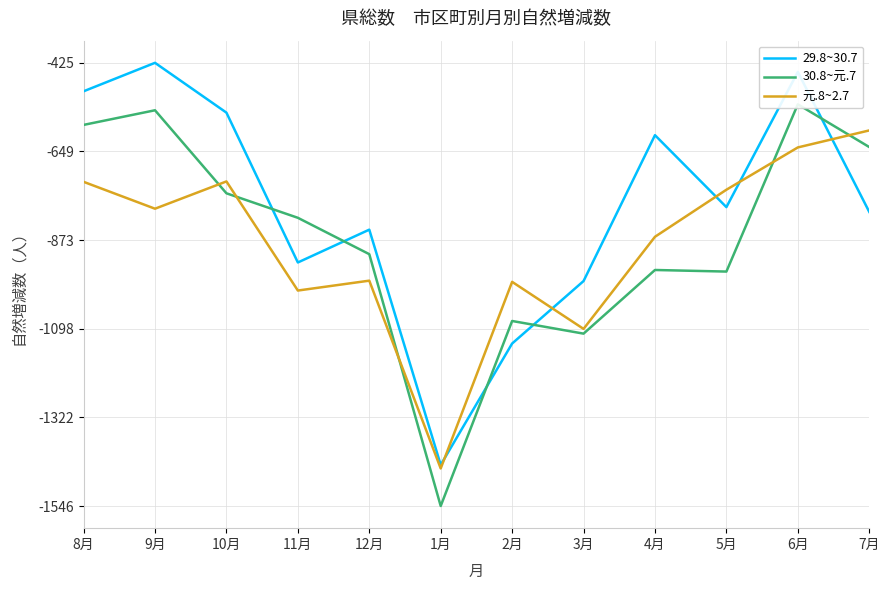

Which series has the largest total across all categories?

29.8~30.7